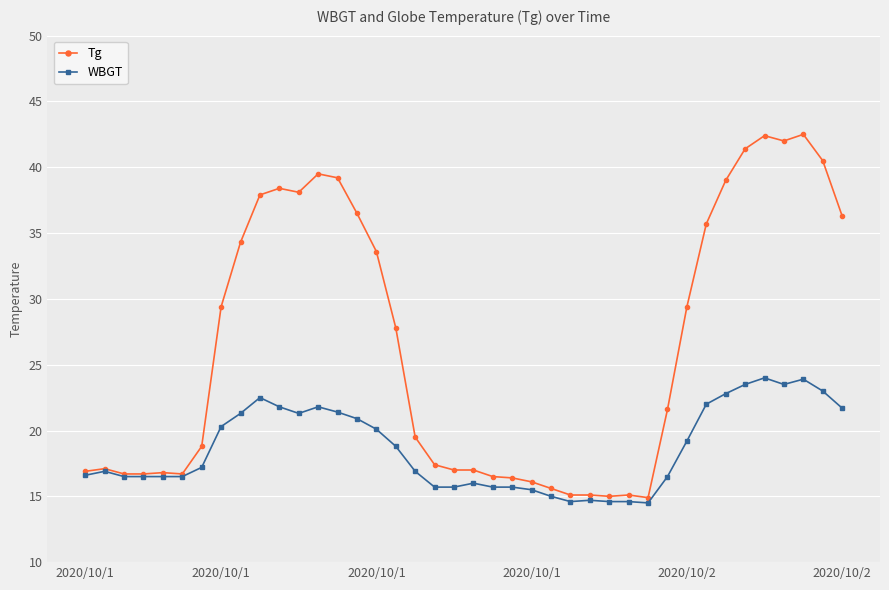

True or false: WBGT has more than 0 interior local peaks.

True